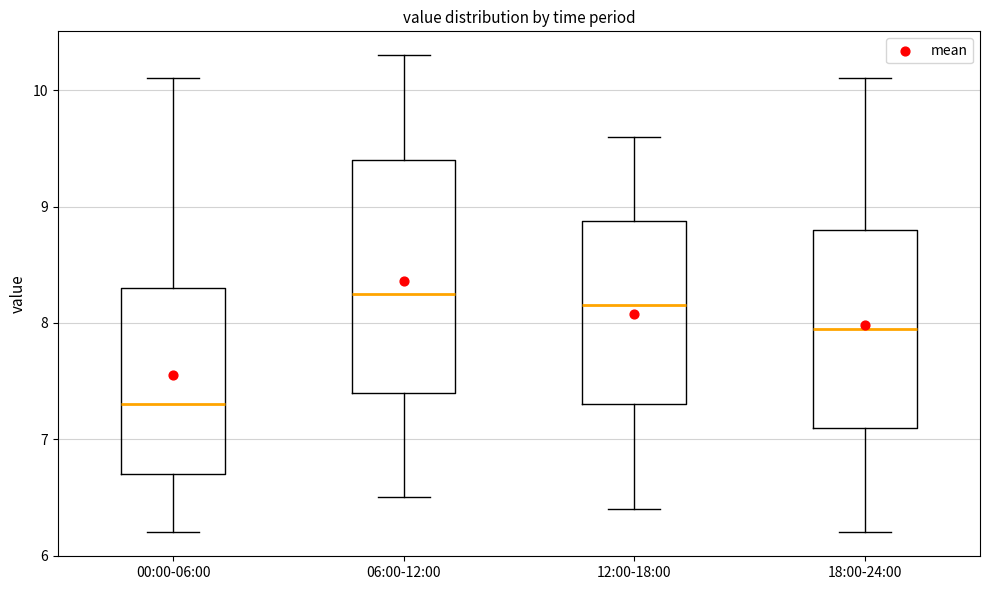

Reading left to right, transcribe this box plot: for each box, give where its median line is, the range the box spans, and where its two whiskers end, as read against the y-axis. The values are not printed on the chart, so give them approximately, as read against the axis.

00:00-06:00: median 7.3, box 6.7 to 8.3, whiskers 6.2 to 10.1
06:00-12:00: median 8.3, box 7.4 to 9.4, whiskers 6.5 to 10.3
12:00-18:00: median 8.2, box 7.3 to 8.9, whiskers 6.4 to 9.6
18:00-24:00: median 8.0, box 7.1 to 8.8, whiskers 6.2 to 10.1